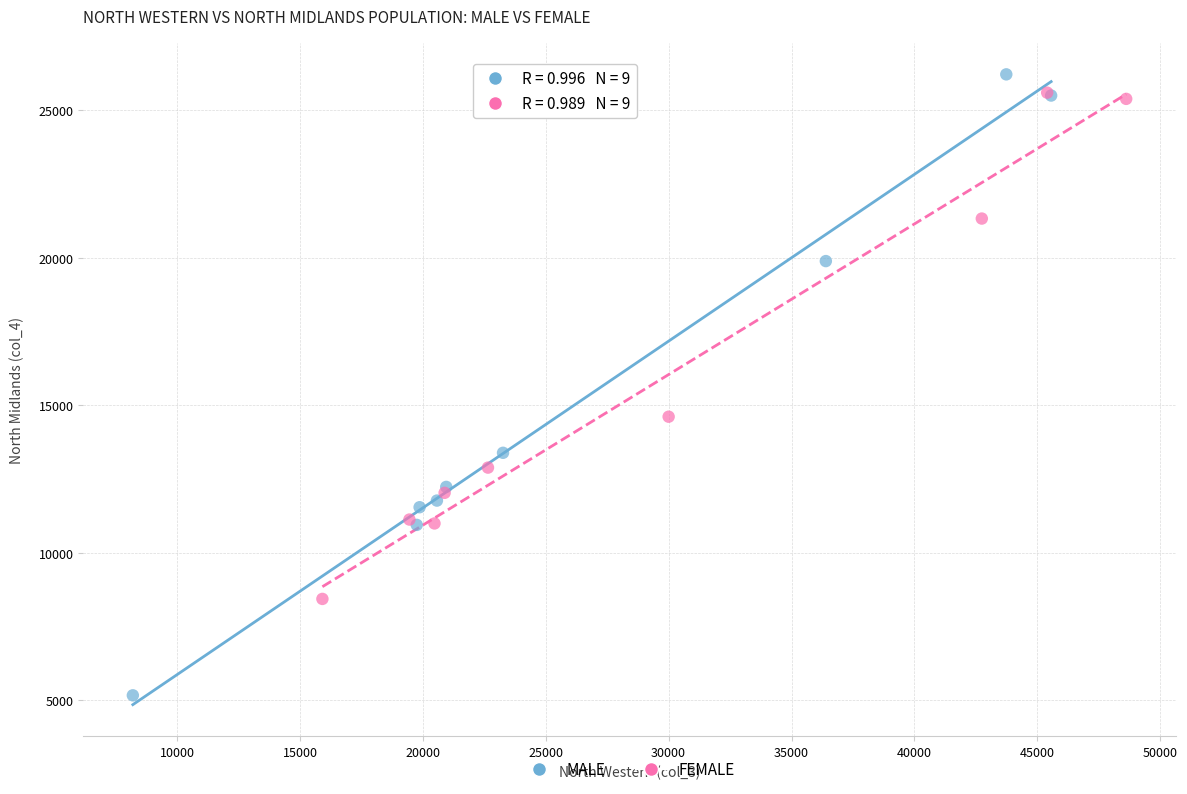

Which series contains the lowest Y value?

MALE